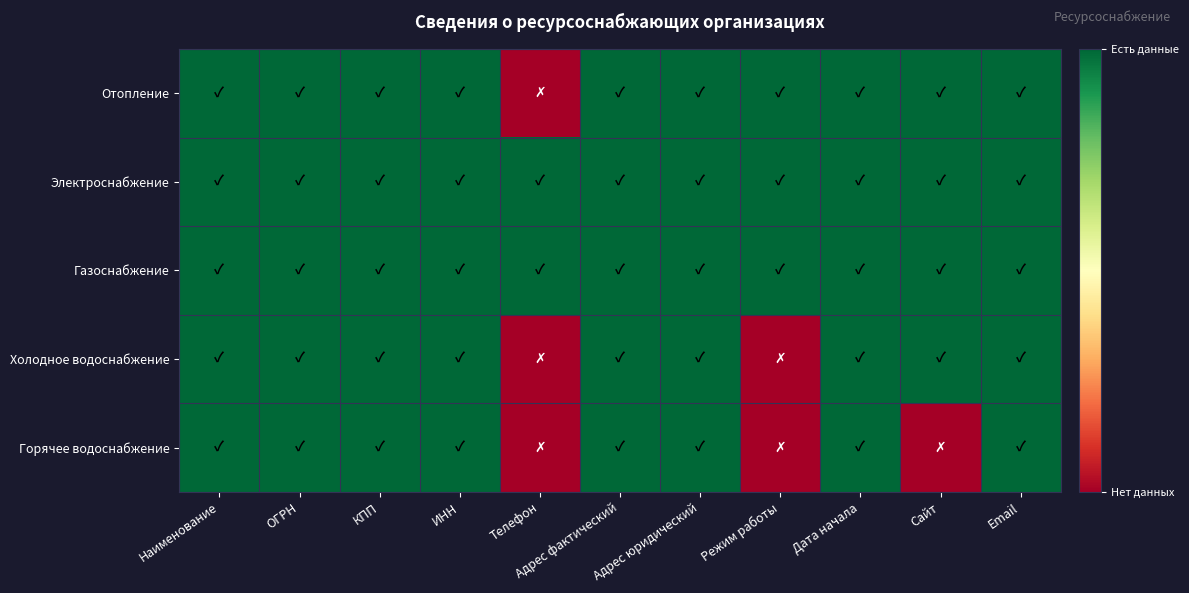

Rank the series by their maximum value, from lowest to highest.

Отопление, Электроснабжение, Газоснабжение, Холодное водоснабжение, Горячее водоснабжение